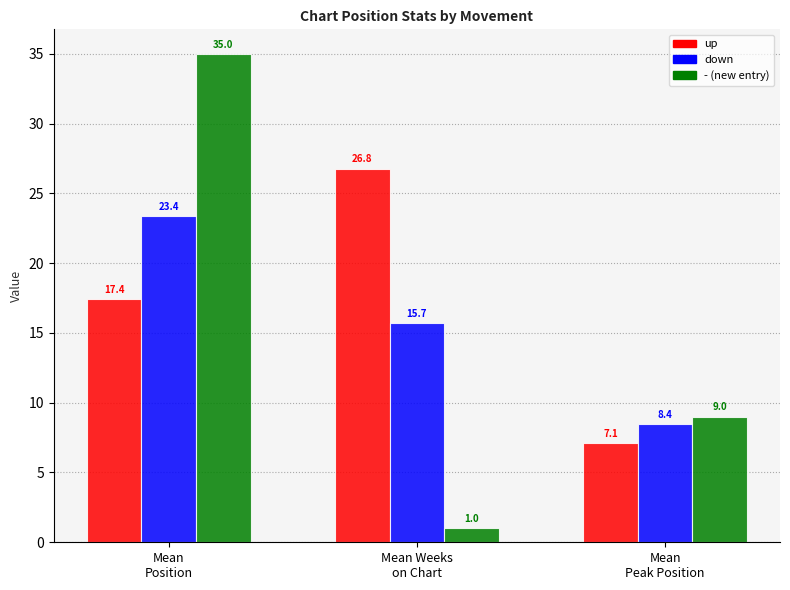

What position from the left is Mean
Peak Position?

3